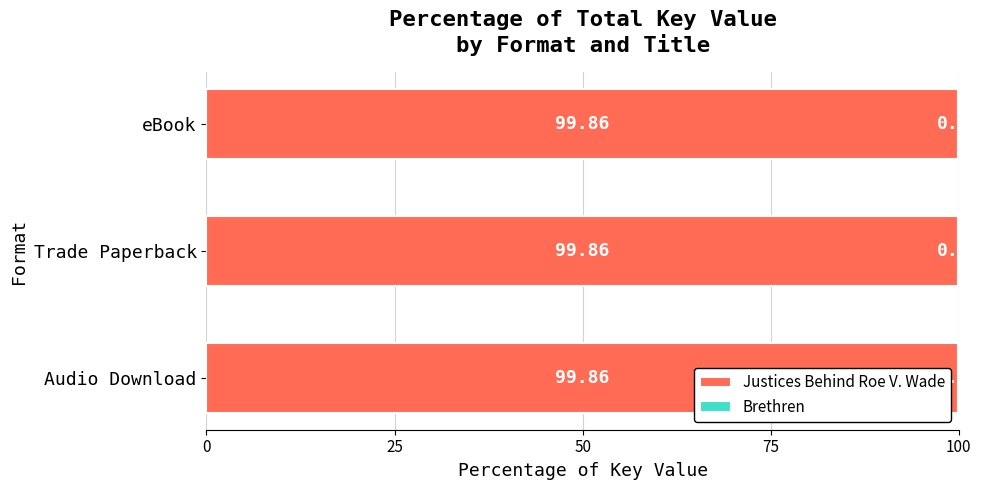

What is the sum of the Justices Behind Roe V. Wade values at Audio Download and Trade Paperback?

199.7